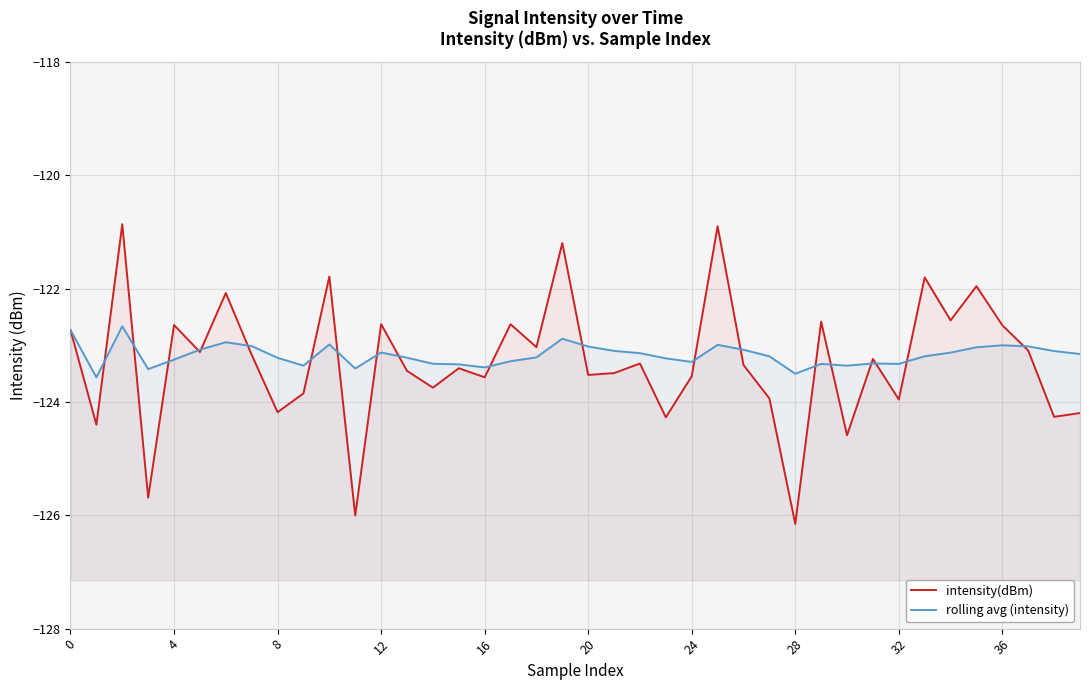

Reading left to right, list all the values displayed in this chart.

intensity(dBm): -122.7	-124.4	-120.9	-125.7	-122.6	-123.1	-122.1	-123.2	-124.2	-123.8	-121.8	-126.0	-122.6	-123.4	-123.7	-123.4	-123.6	-122.6	-123.0	-121.2	-123.5	-123.5	-123.3	-124.3	-123.5	-120.9	-123.3	-123.9	-126.2	-122.6	-124.6	-123.2	-124.0	-121.8	-122.6	-122.0	-122.6	-123.1	-124.3	-124.2
rolling avg (intensity): -122.7	-123.6	-122.7	-123.4	-123.3	-123.1	-122.9	-123.0	-123.2	-123.4	-123.0	-123.4	-123.1	-123.2	-123.3	-123.3	-123.4	-123.3	-123.2	-122.9	-123.0	-123.1	-123.1	-123.2	-123.3	-123.0	-123.1	-123.2	-123.5	-123.3	-123.4	-123.3	-123.3	-123.2	-123.1	-123.0	-123.0	-123.0	-123.1	-123.2